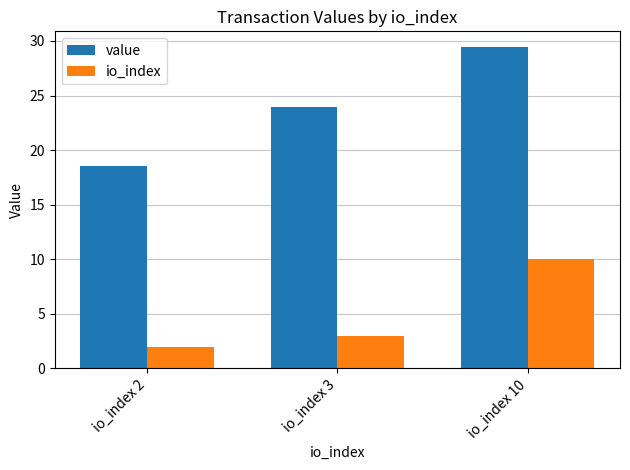

List the series in order of their peak value, lowest first.

io_index, value